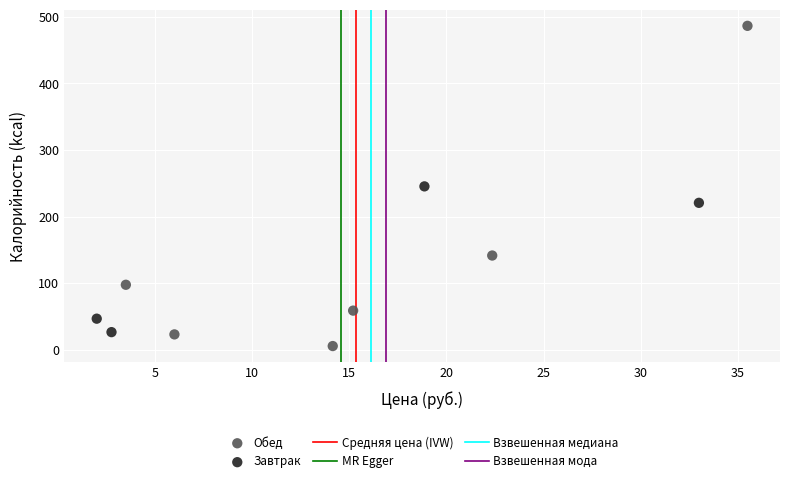

Which series contains the highest Y value?

Обед